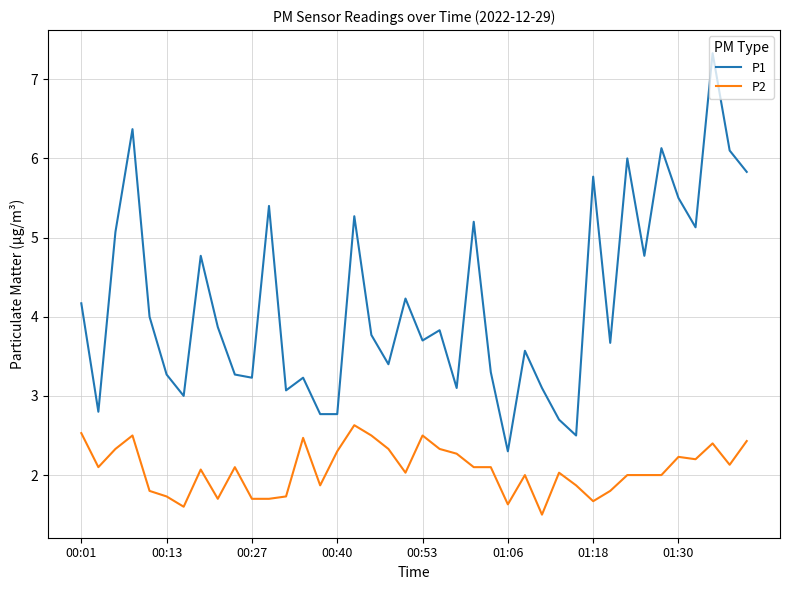

Rank the series by their average value, from highest to lowest.

P1, P2